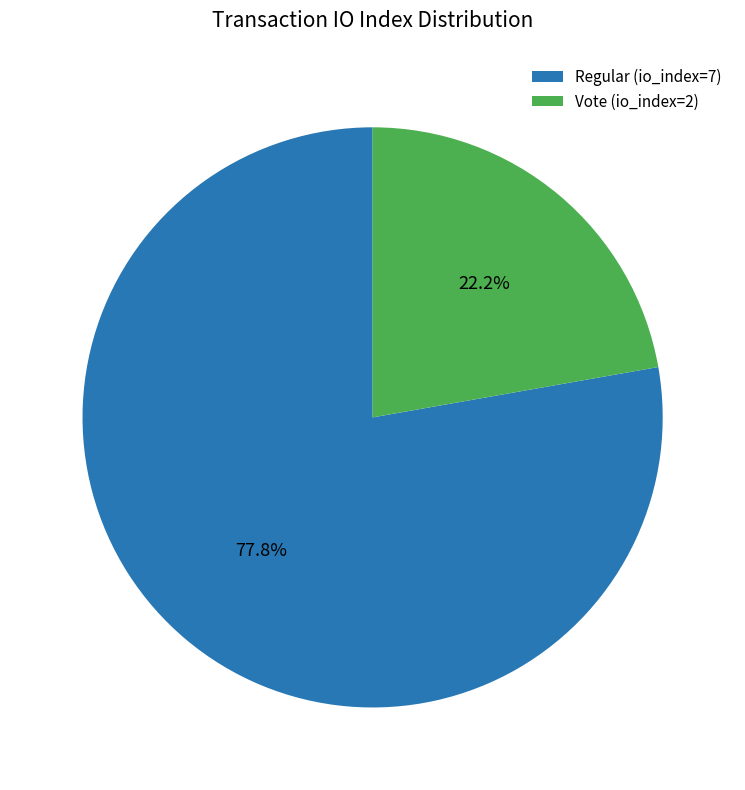

How much of the chart is everything except Regular (io_index=7)?

22.2%